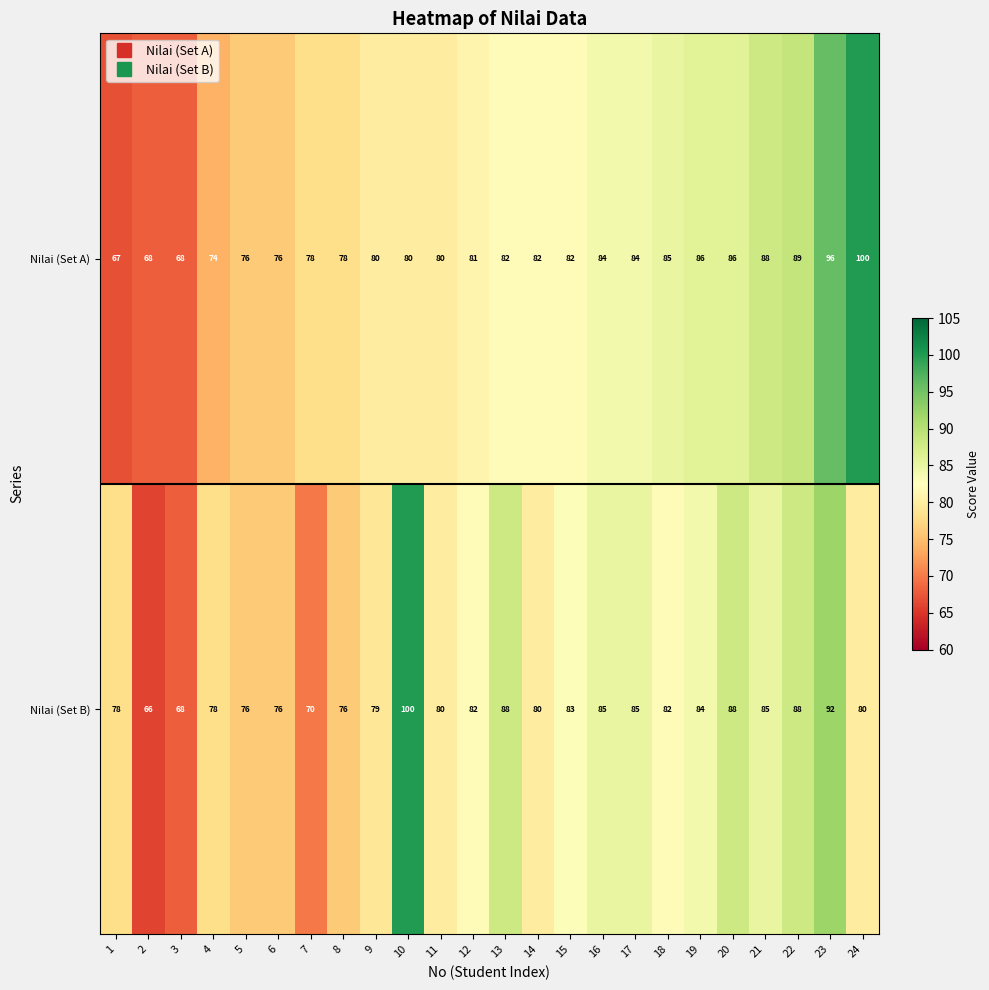

At which category is the sum across all series the highest?

23